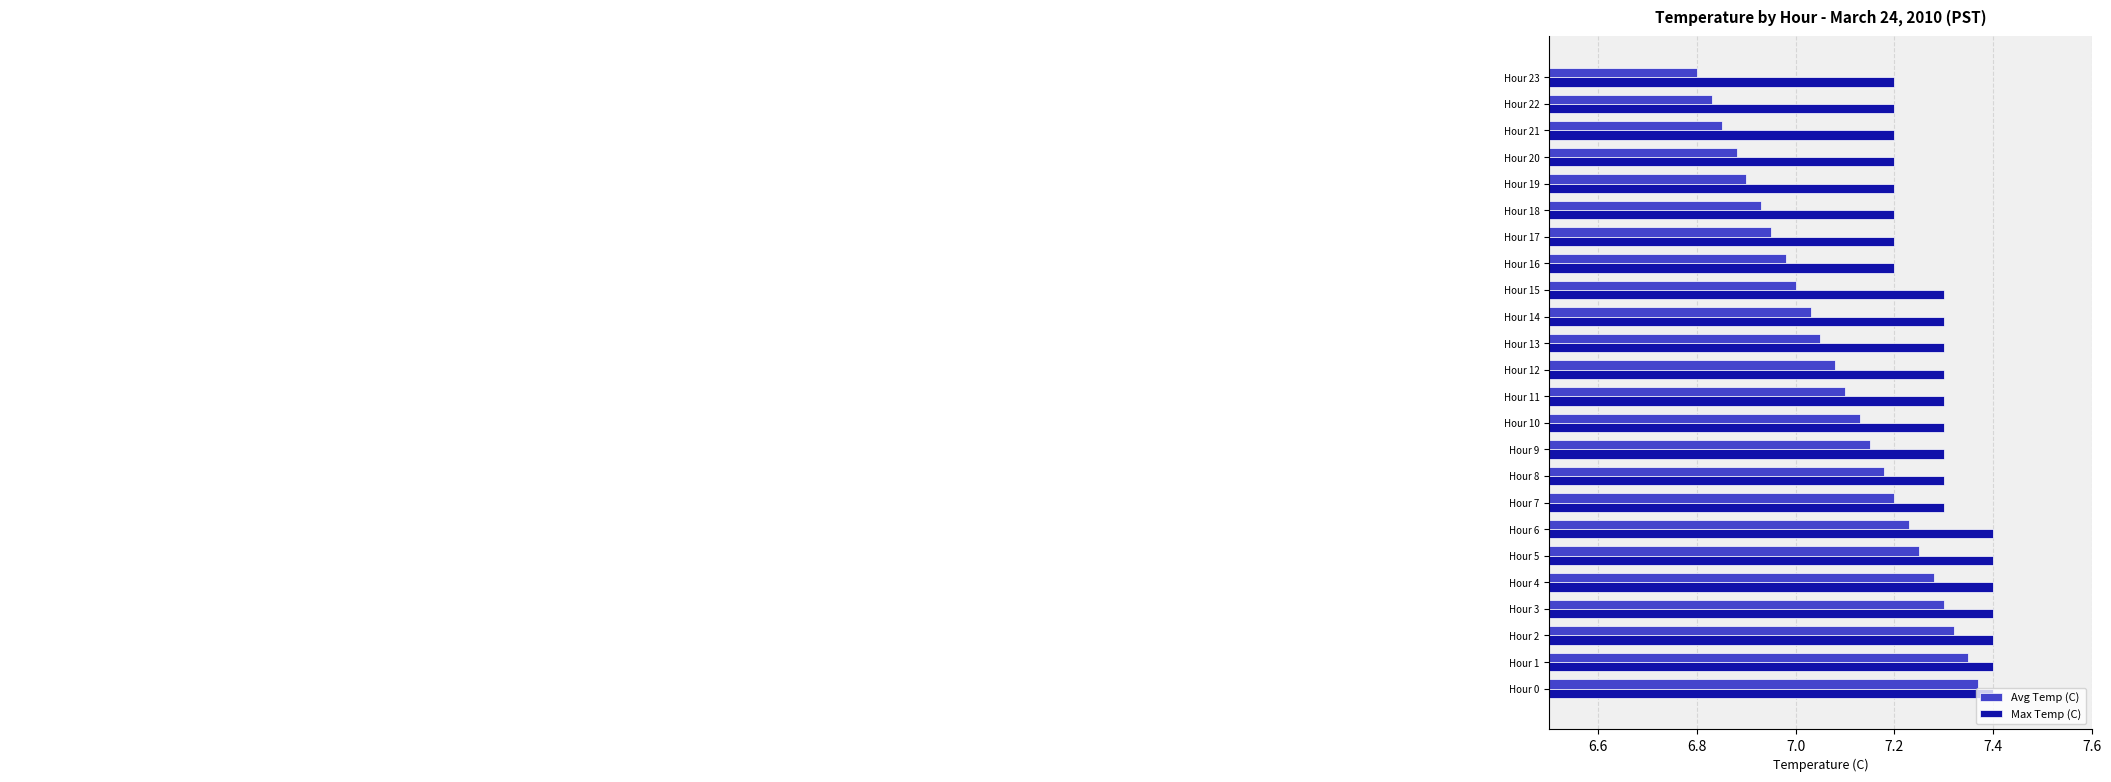

What is the average value of the Avg Temp (C) series?

7.1